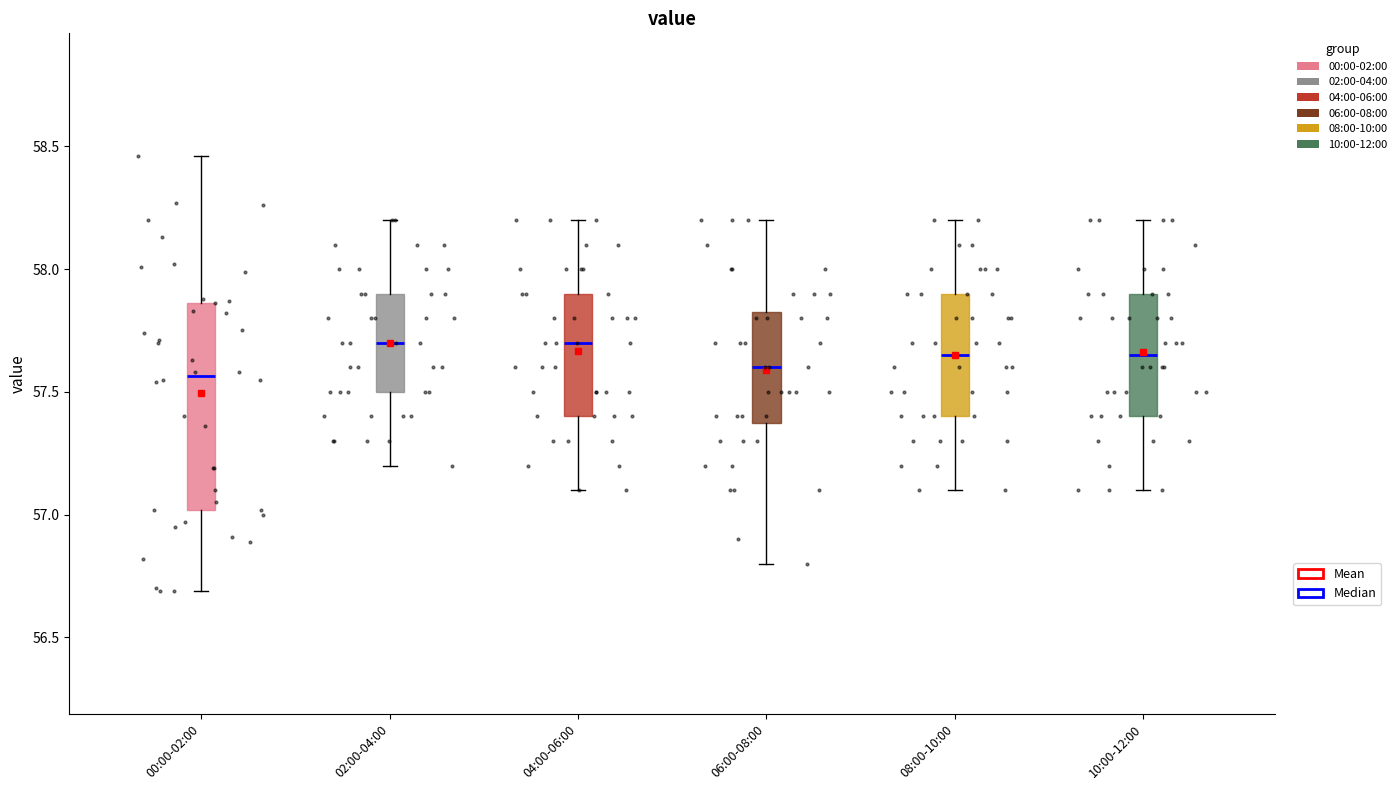

Where is the lower edge of the box for 08:00-10:00 on the y-axis? The values are not printed on the chart, so give them approximately, as read against the axis.

57.40